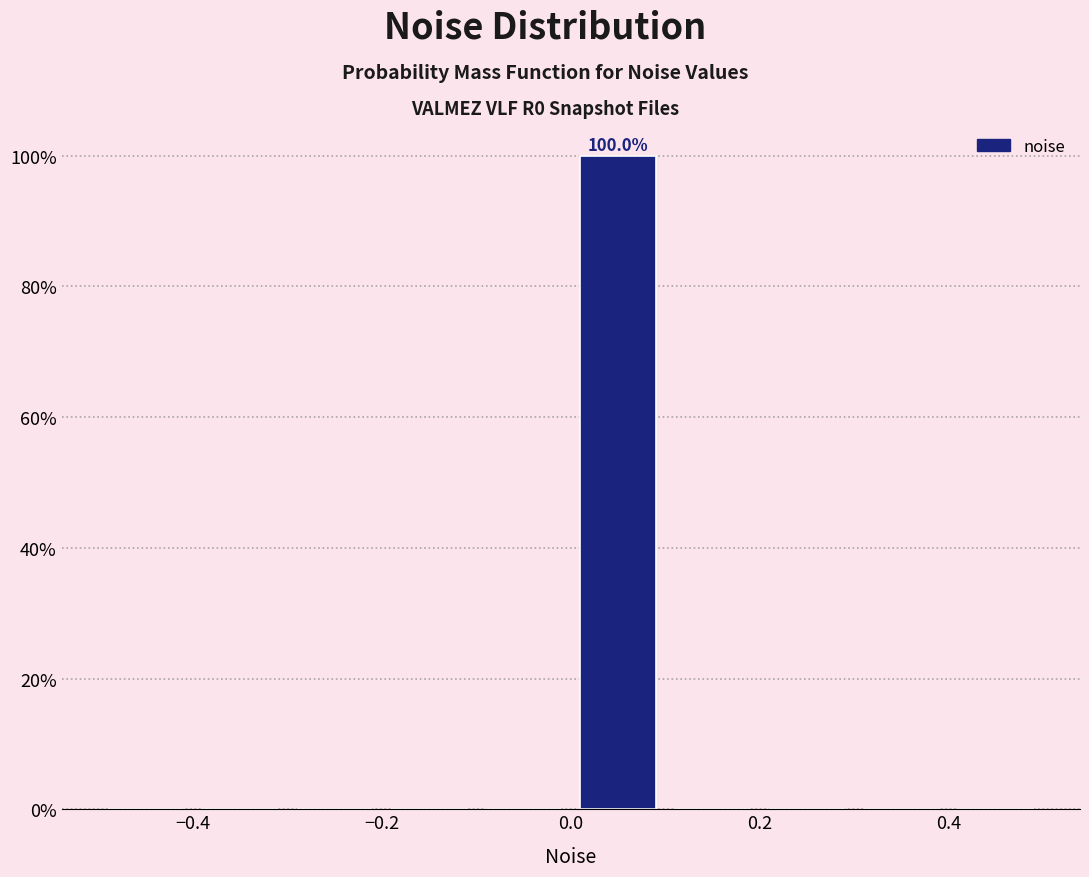

Which range on the x-axis has the tallest bar?

0.0 to 0.1